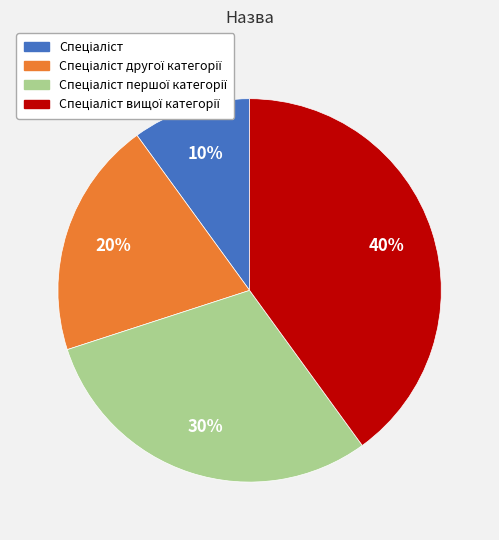

How many segments does this pie chart have?

4